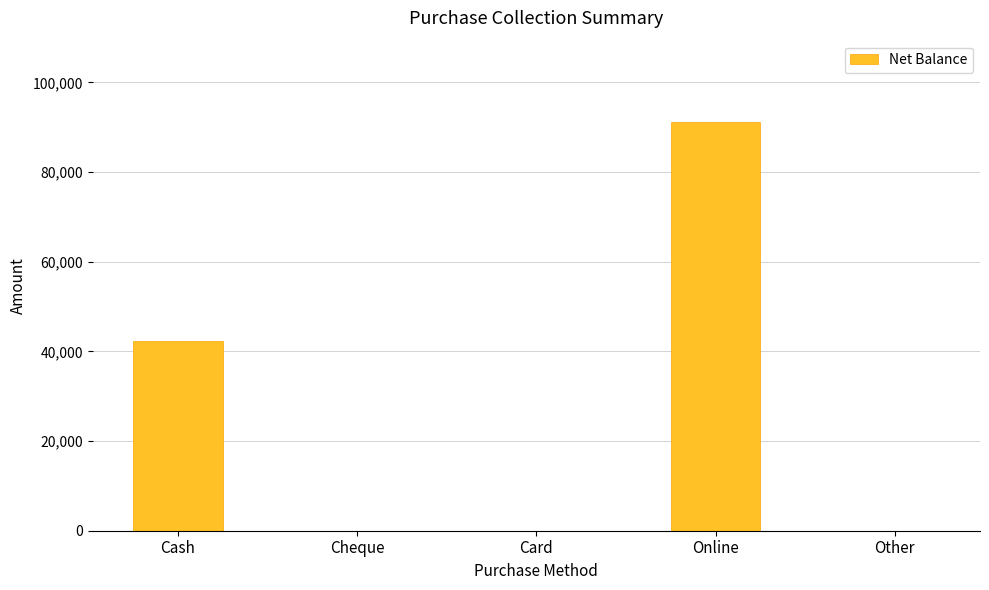

Reading left to right, transcribe all the data shown in this chart.

Cash=42400	Cheque=0	Card=0	Online=91100	Other=0